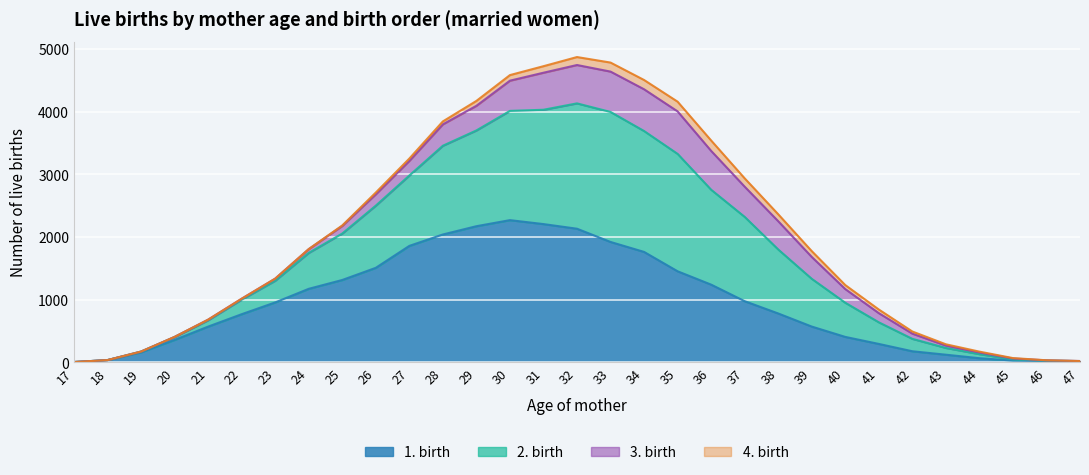

What is the difference between the maximum and minimum values in the 1. birth series?

2264